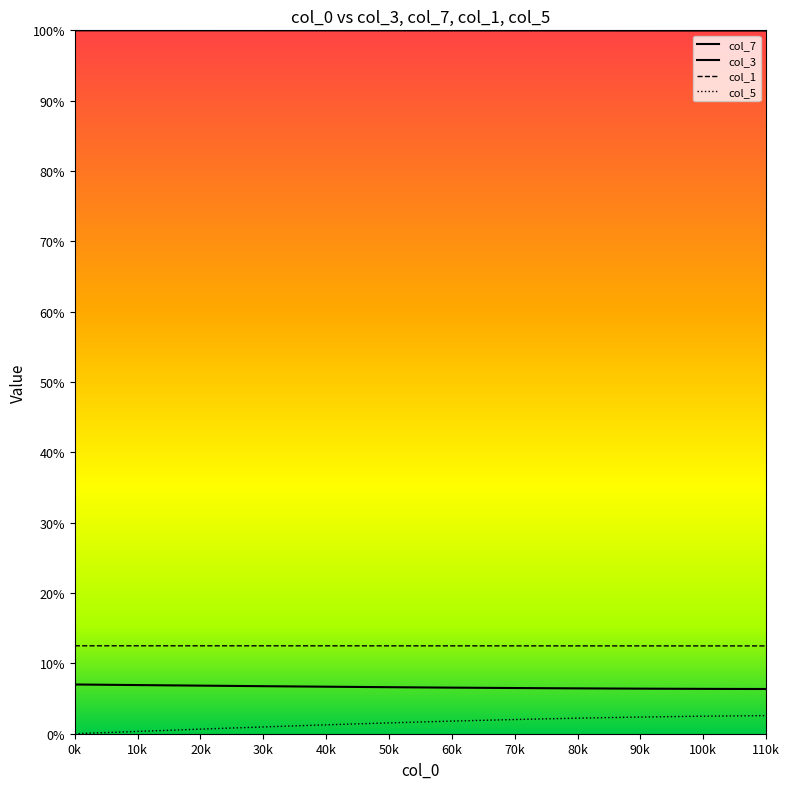

Does the chart have visible grid lines?

No